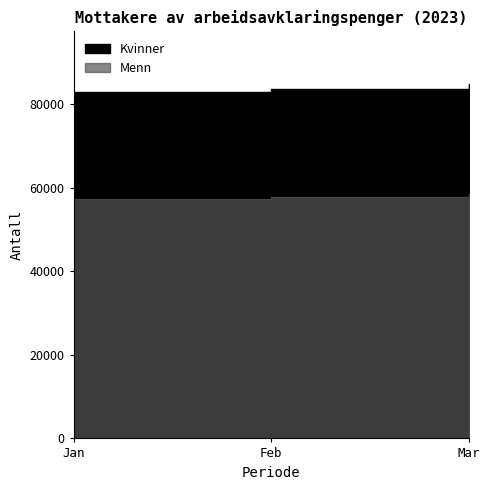

True or false: Menn has a value of 57676 at Feb.

True